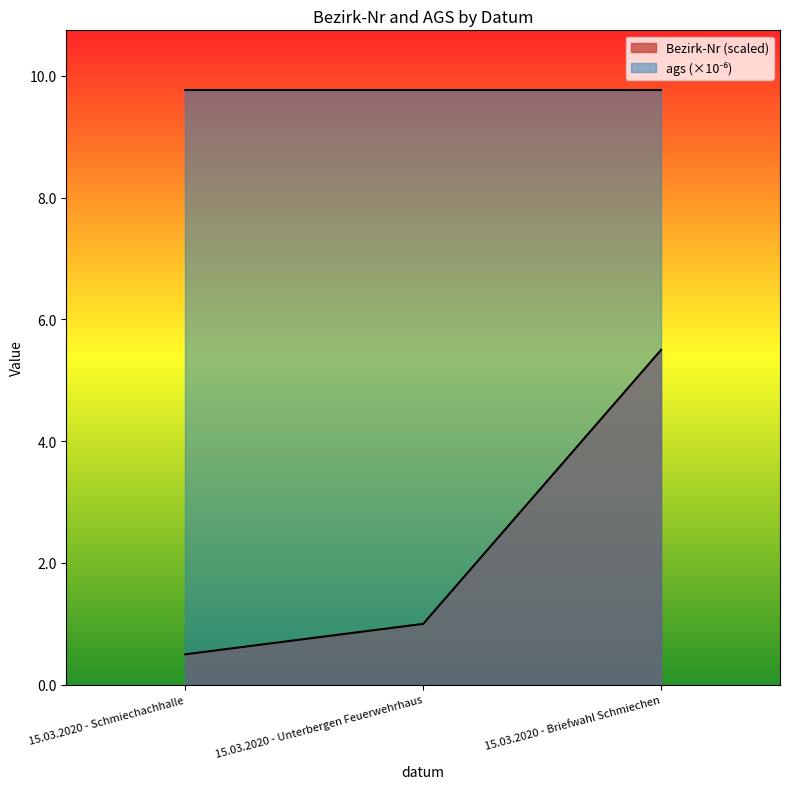

At which label does the data first exceed 1?

15.03.2020 - Briefwahl Schmiechen